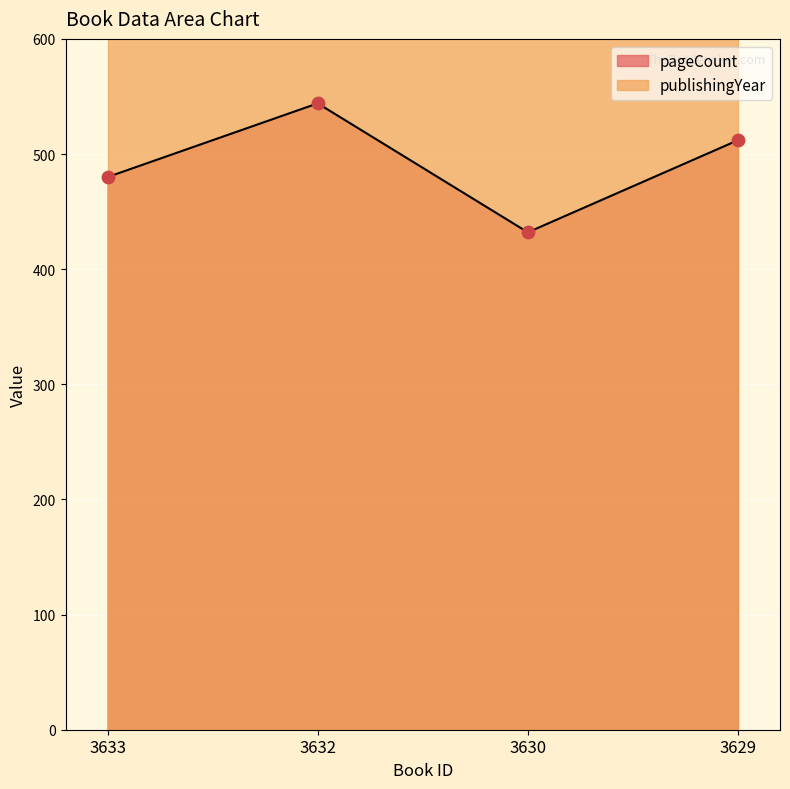

Which has a higher value, 3629 or 3630?

3629